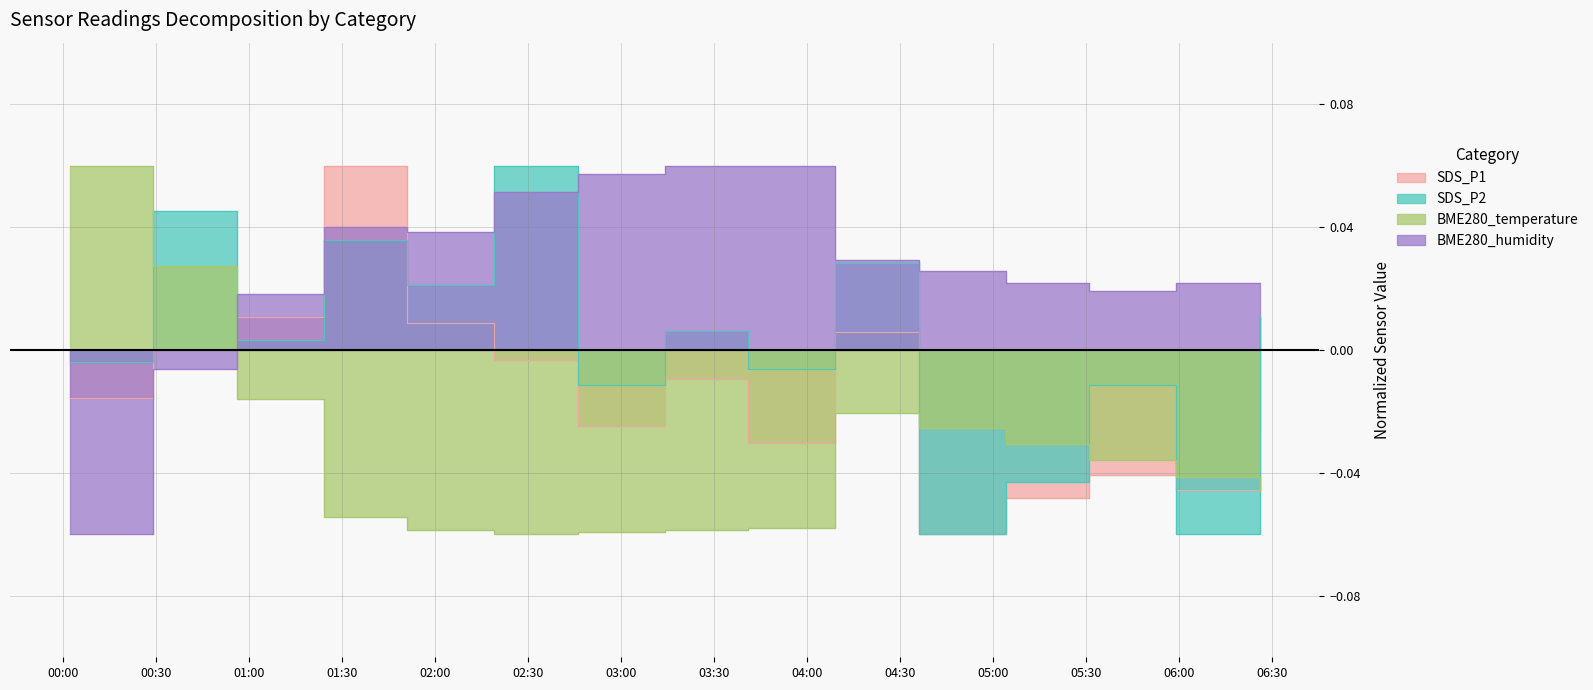

Which series changed the most between 2023/05/31 03:14 and 2023/05/31 05:31?

BME280_humidity